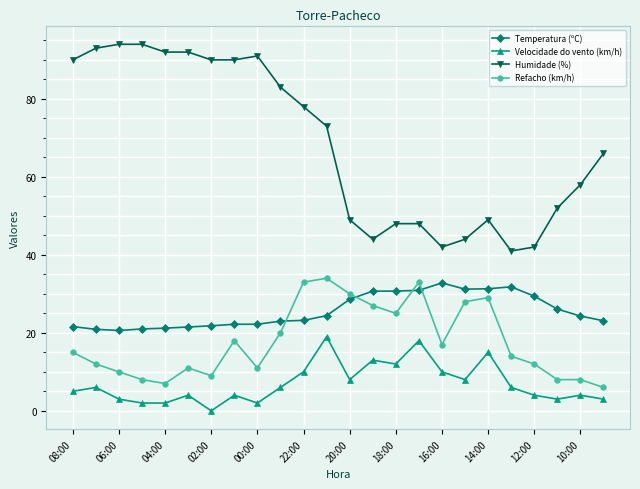

What are all the series names shown in the legend?

Temperatura (ºC), Velocidade do vento (km/h), Humidade (%), Refacho (km/h)